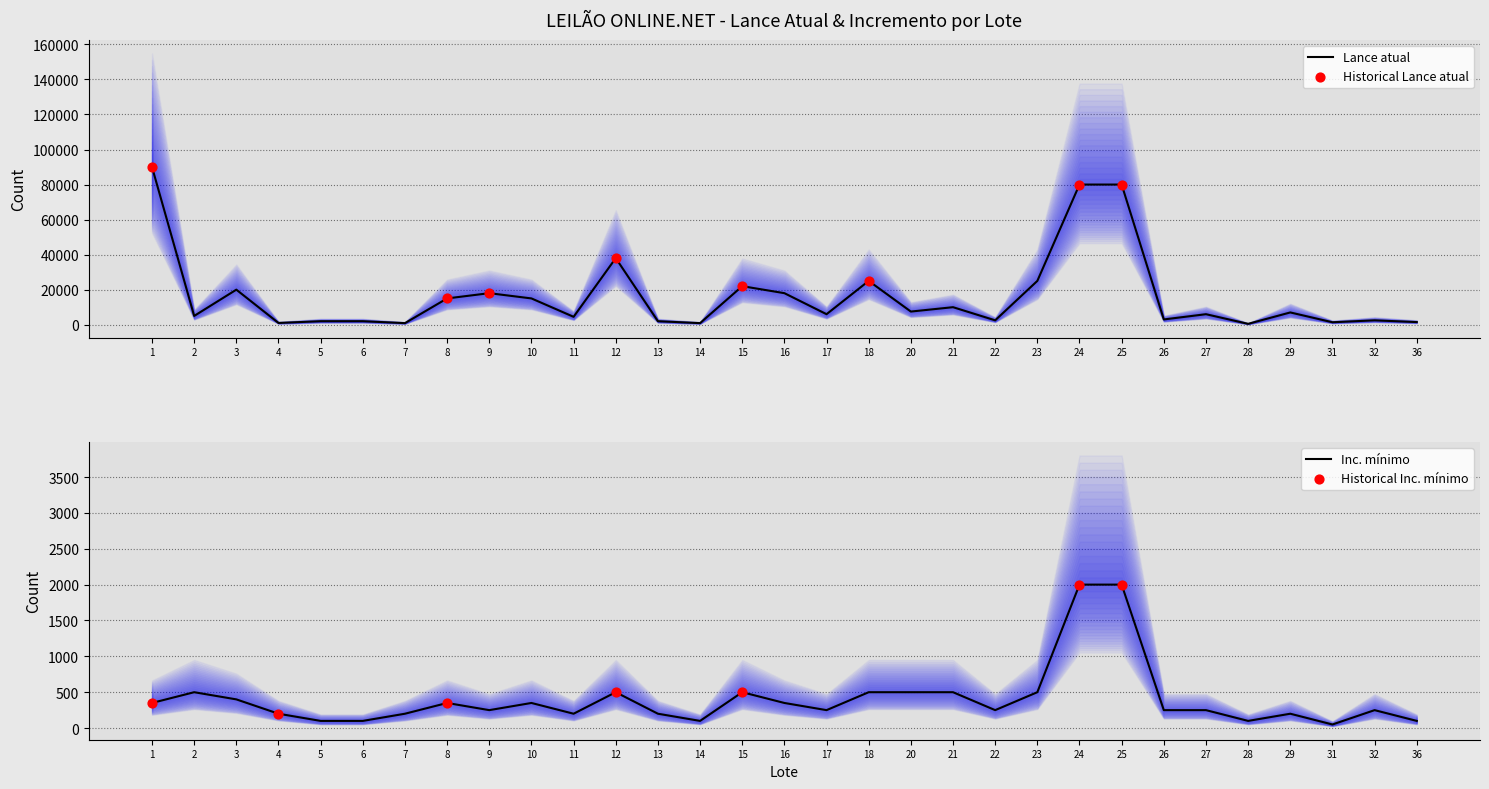

At which category is the sum across all series the highest?

1